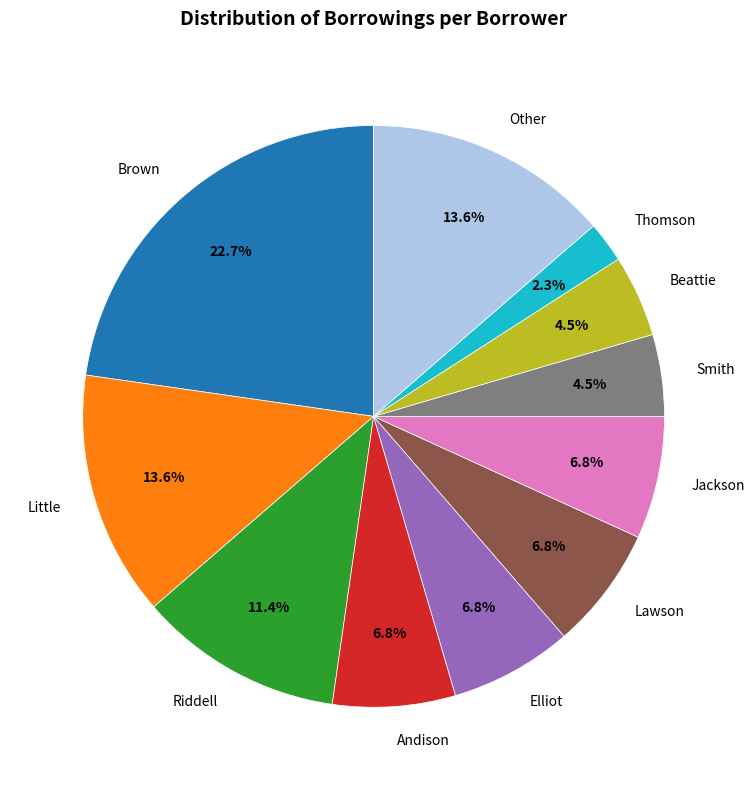

Which category has the biggest portion of the pie?

Brown